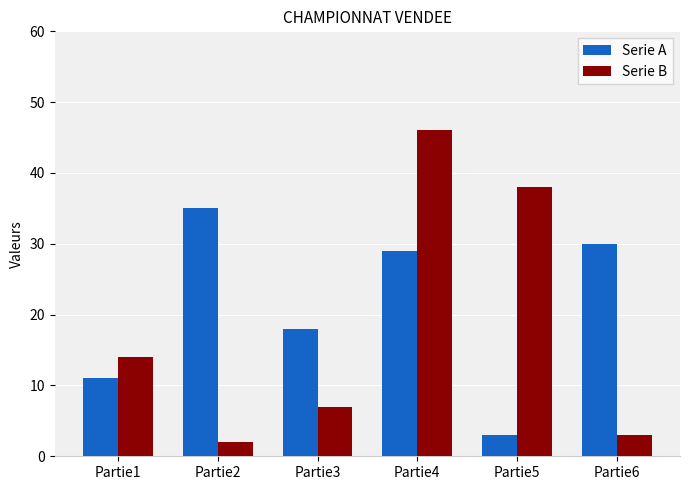

Which series has the largest range (max minus min)?

Serie B